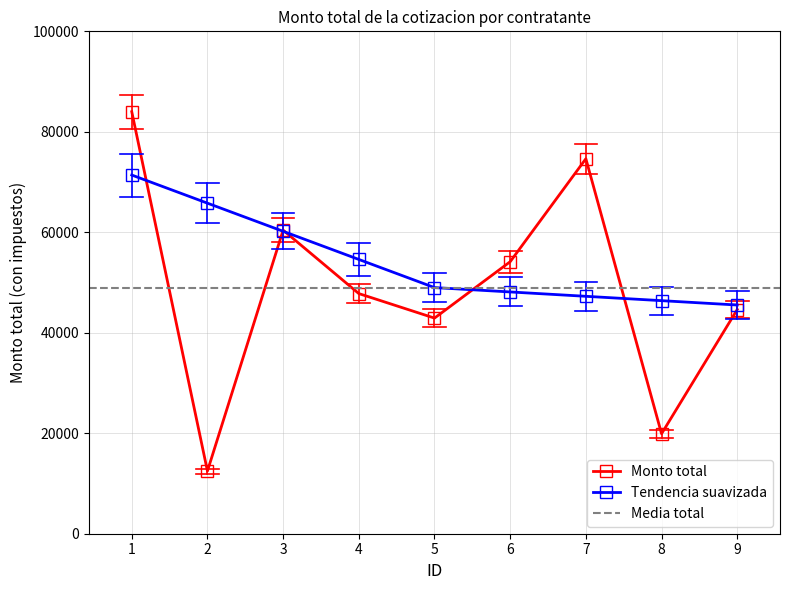

Read the value at 9.

44630.4